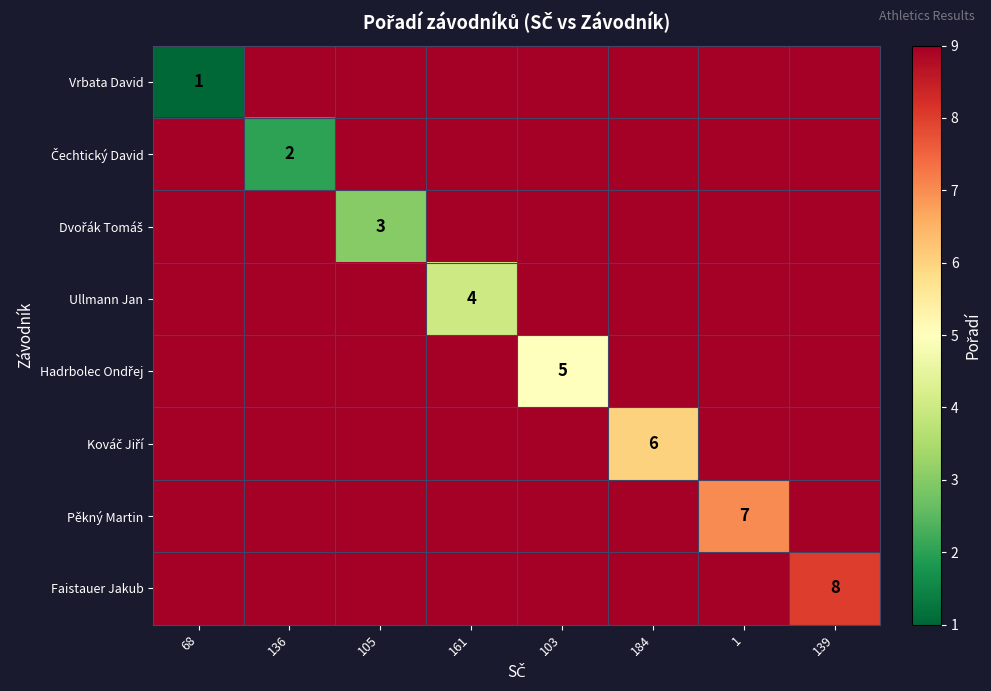

What is the approximate value of Dvořák Tomáš at 184?

9